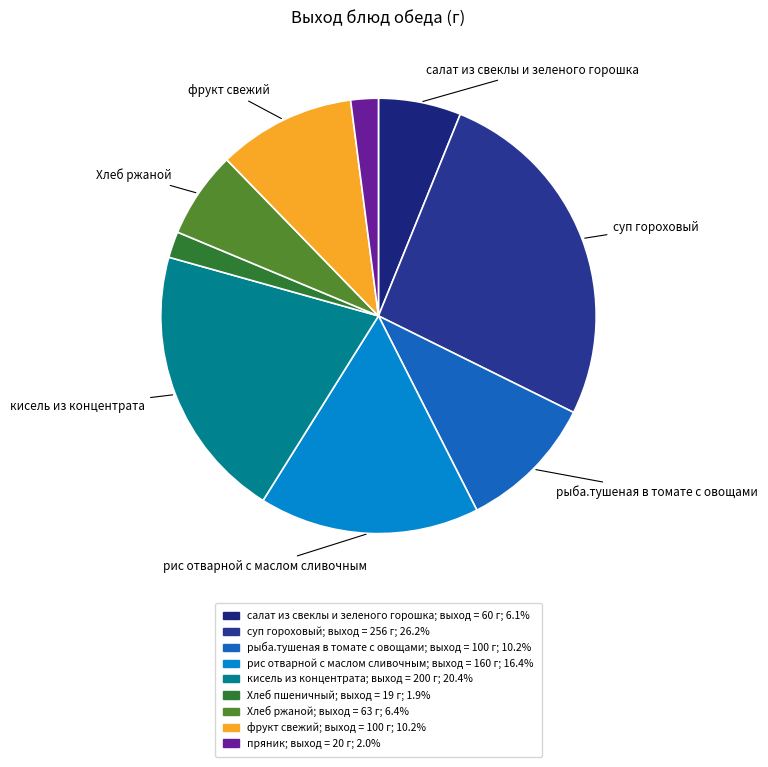

The салат из свеклы и зеленого горошка slice represents 6% of the pie. True or false?

True